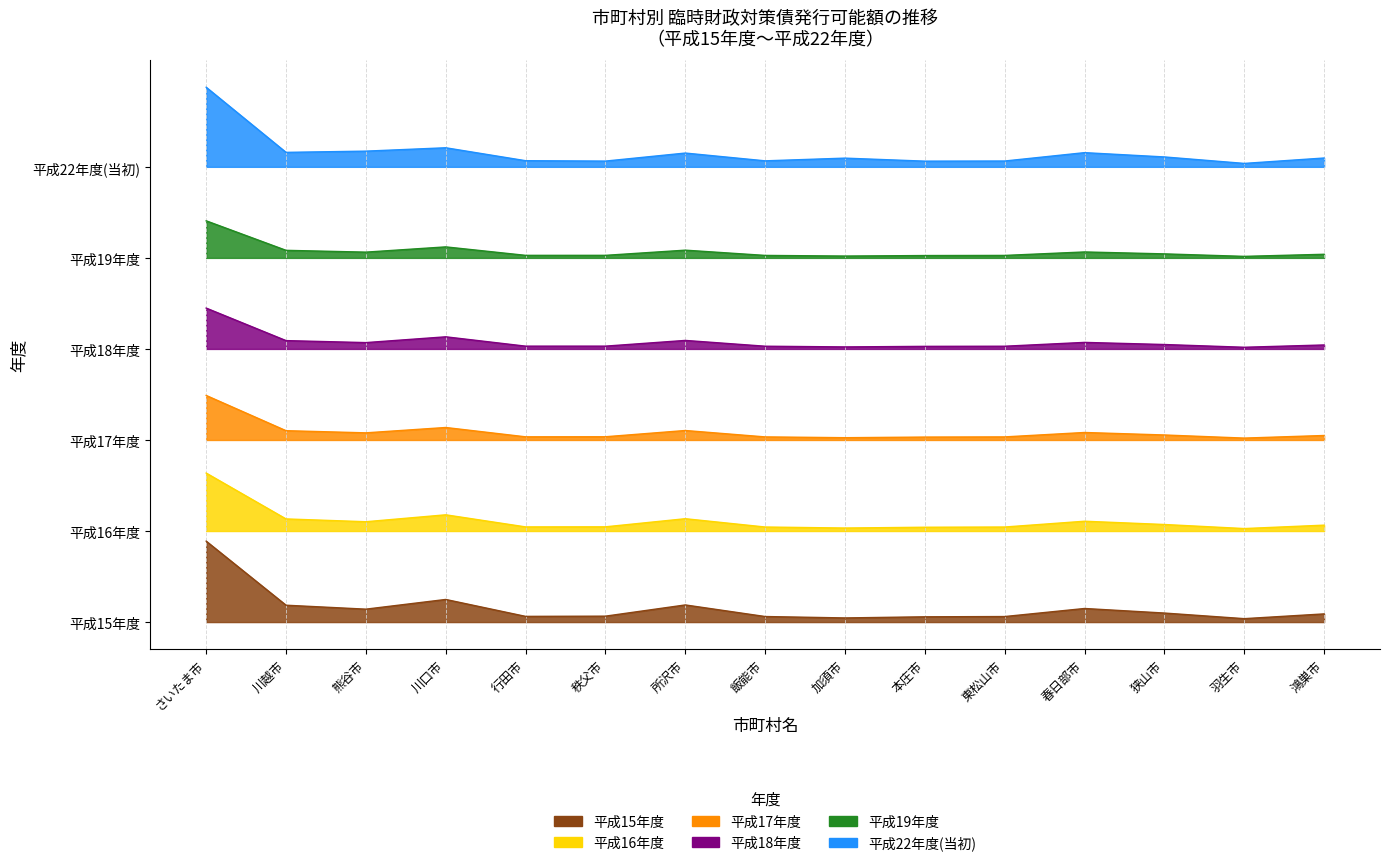

What is the value of the 平成16年度 point at the 9th from the left?

242675.2